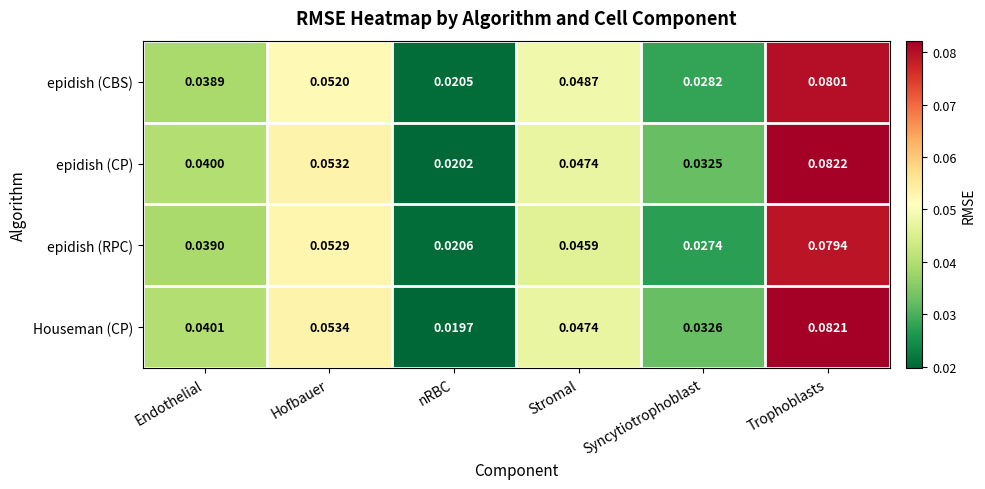

At which label is epidish (CP) closest to 0?

nRBC